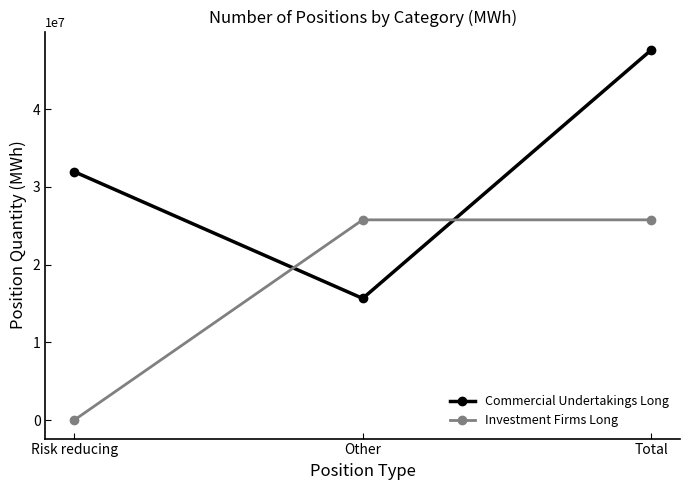

Between Risk reducing and Total, which series saw the biggest shift?

Investment Firms Long